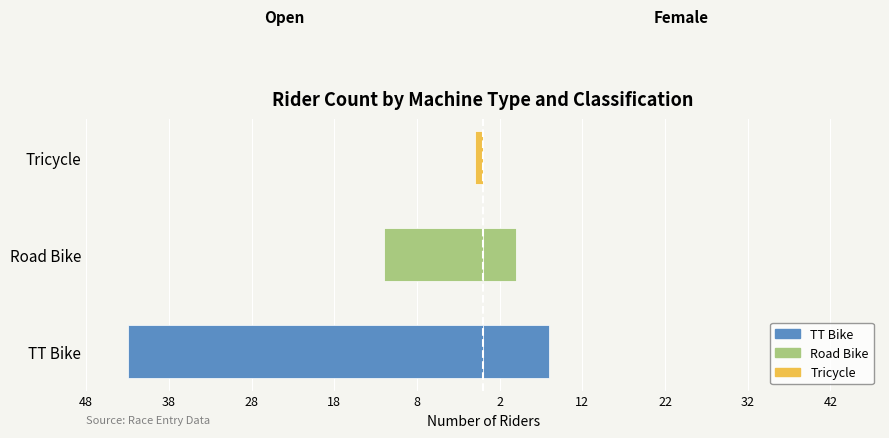

True or false: Female has a value of 0 at Tricycle.

True